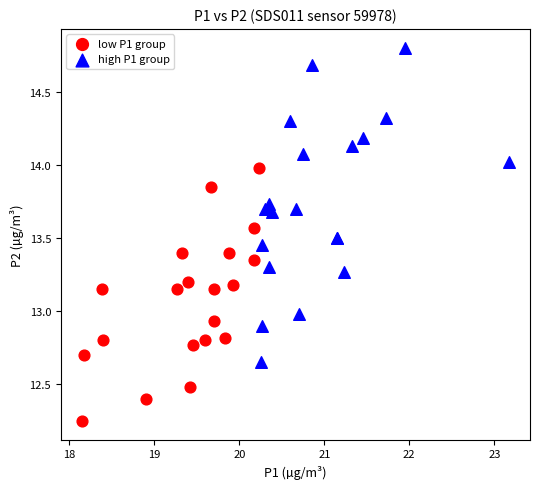

Which series contains the highest Y value?

high P1 group